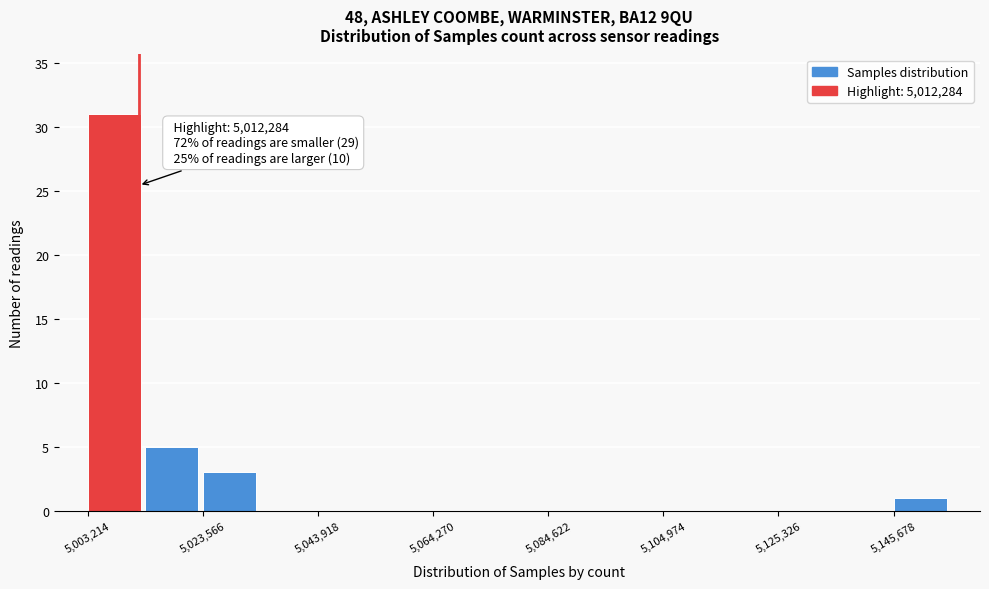

Read against the x-axis, roughly where is the centre of the tallest bar?

5010000